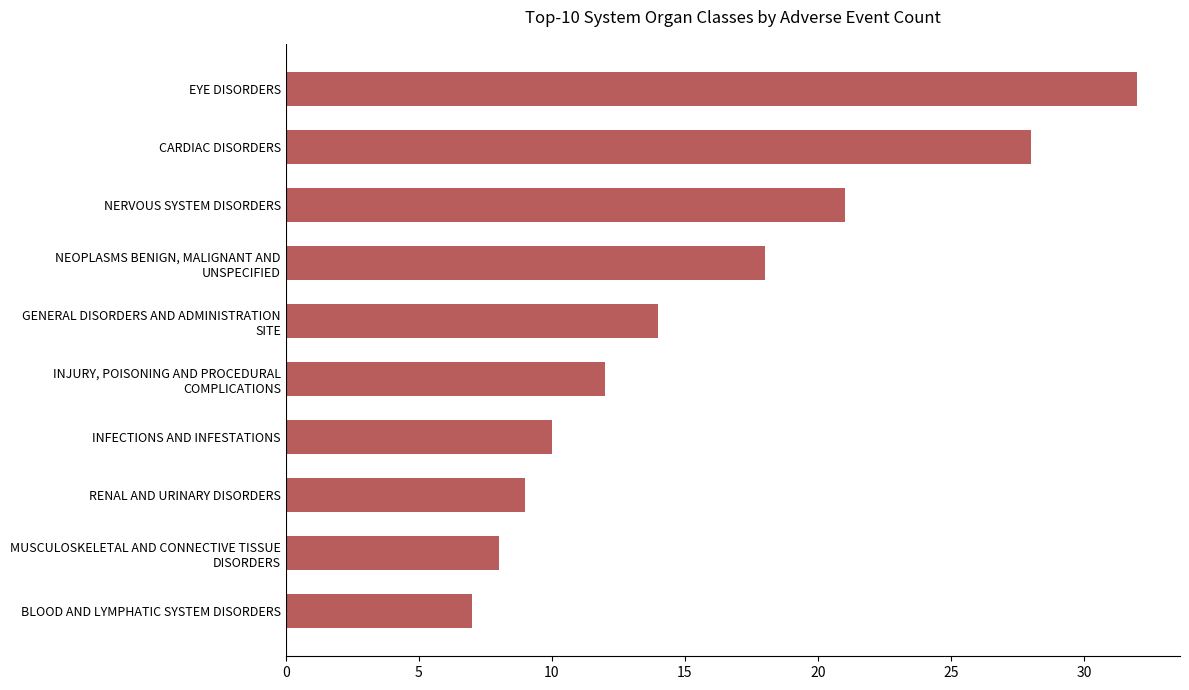

What is the change in value from NERVOUS SYSTEM DISORDERS to EYE DISORDERS?

+11